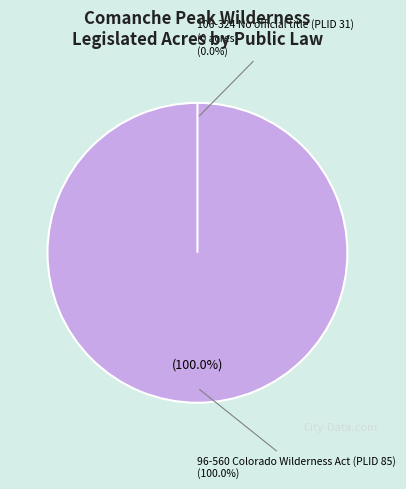

Count the number of slices in the pie.

2